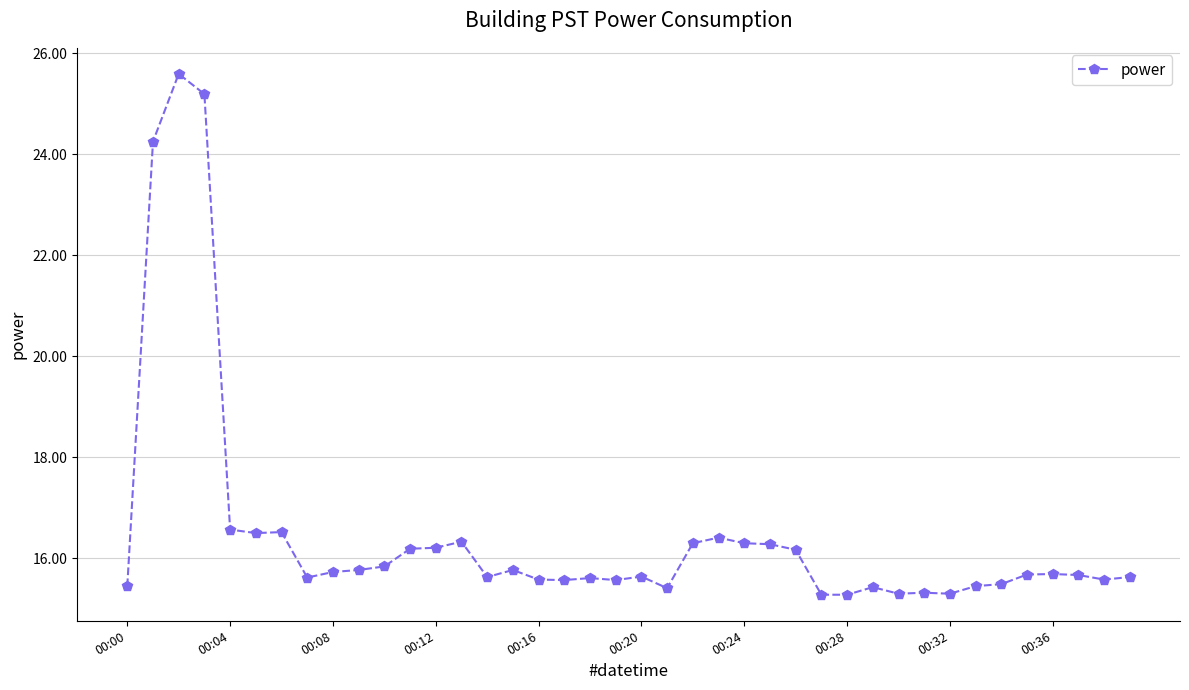

What is the value of the 37th point from the left?

15.7